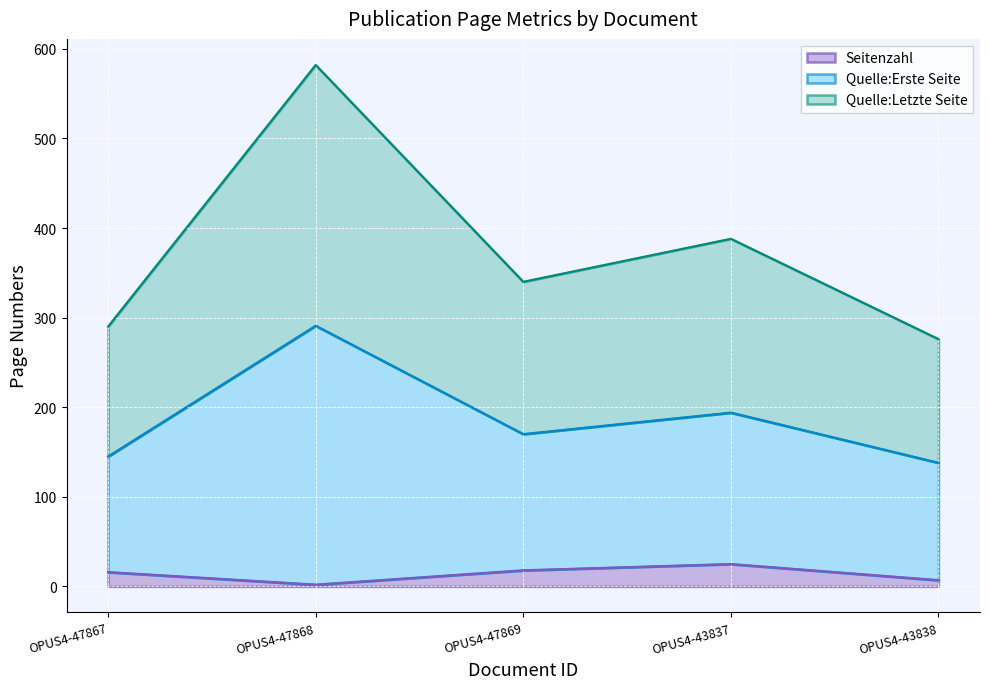

How many data points in Seitenzahl are less than 16?

2